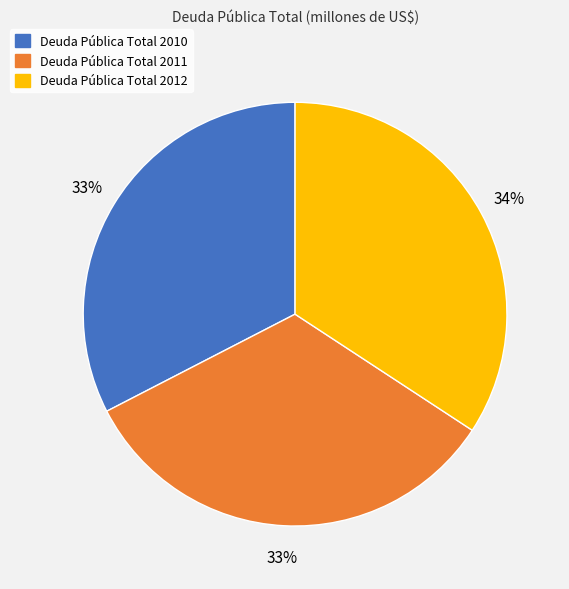

To the nearest percent, what is the combined percentage of Deuda Pública Total 2010 and Deuda Pública Total 2012?

67%